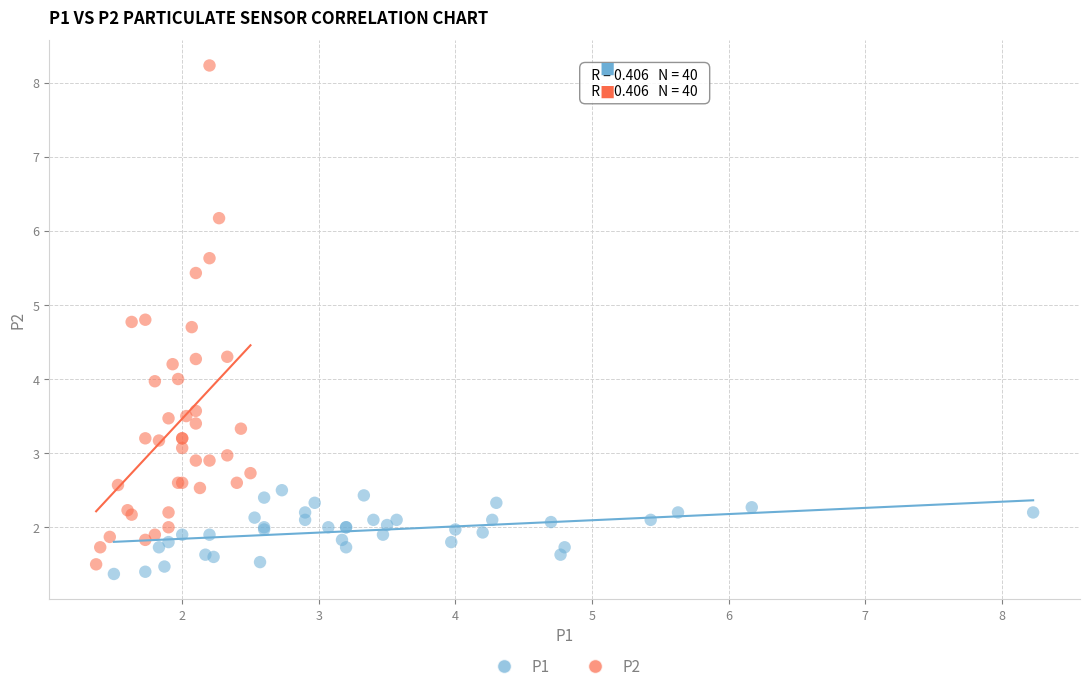

Which series has the widest spread of Y values?

P2